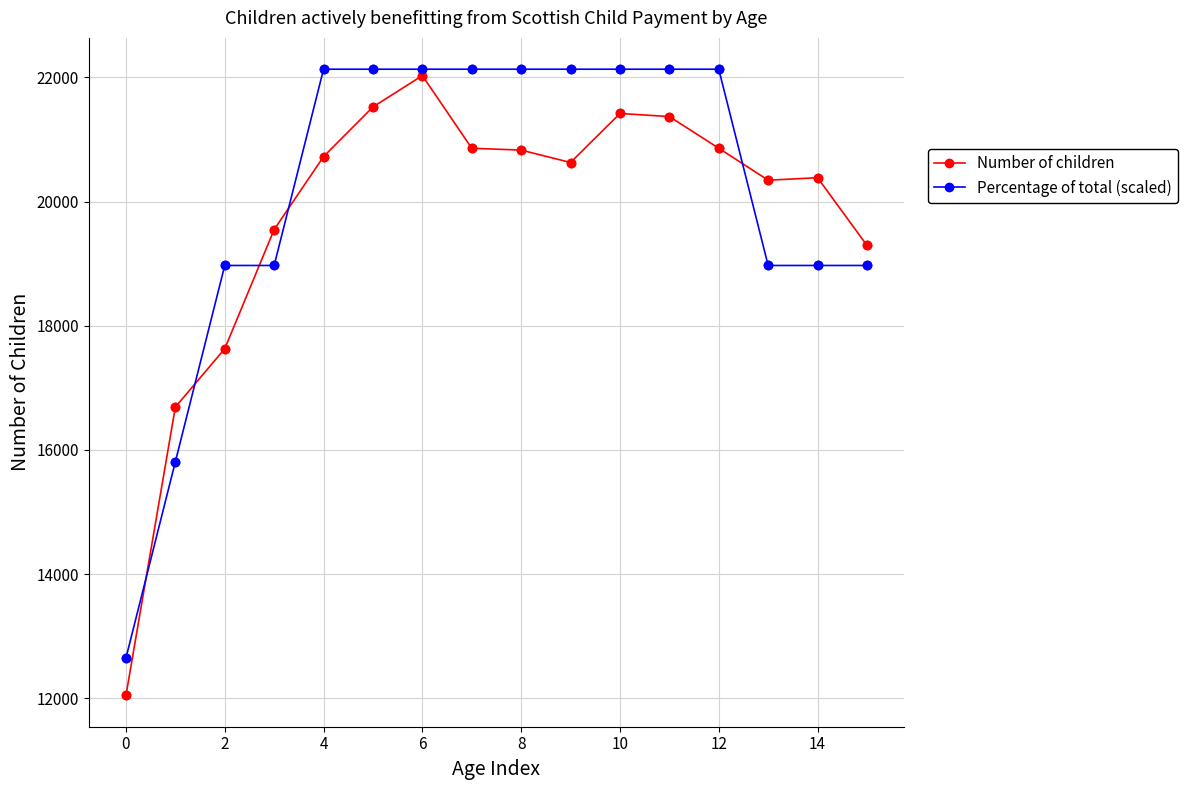

Which series has the widest spread of values?

Number of children